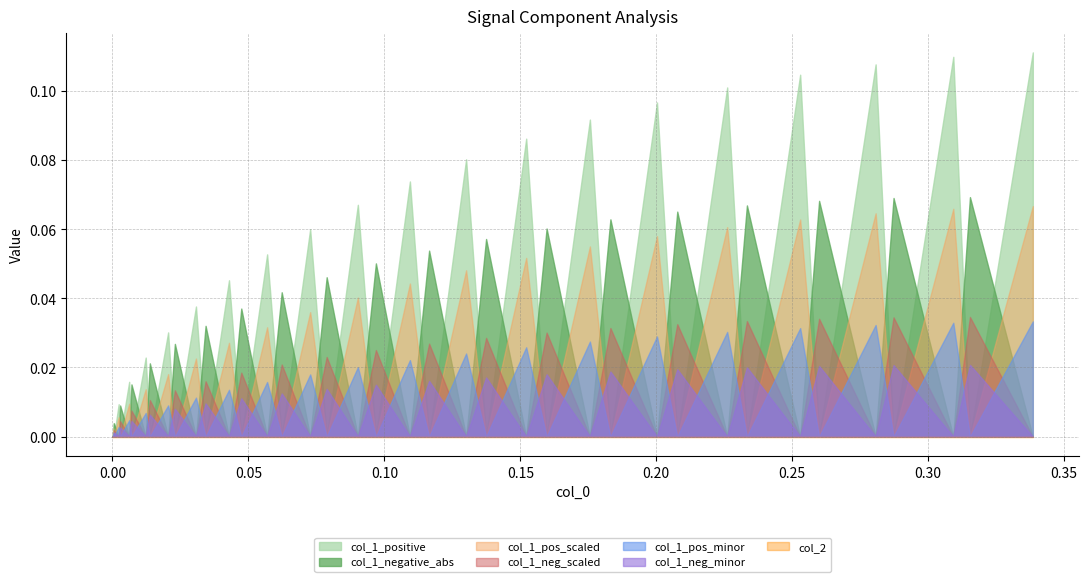

How many interior local valleys does the col_1_neg series have?

9